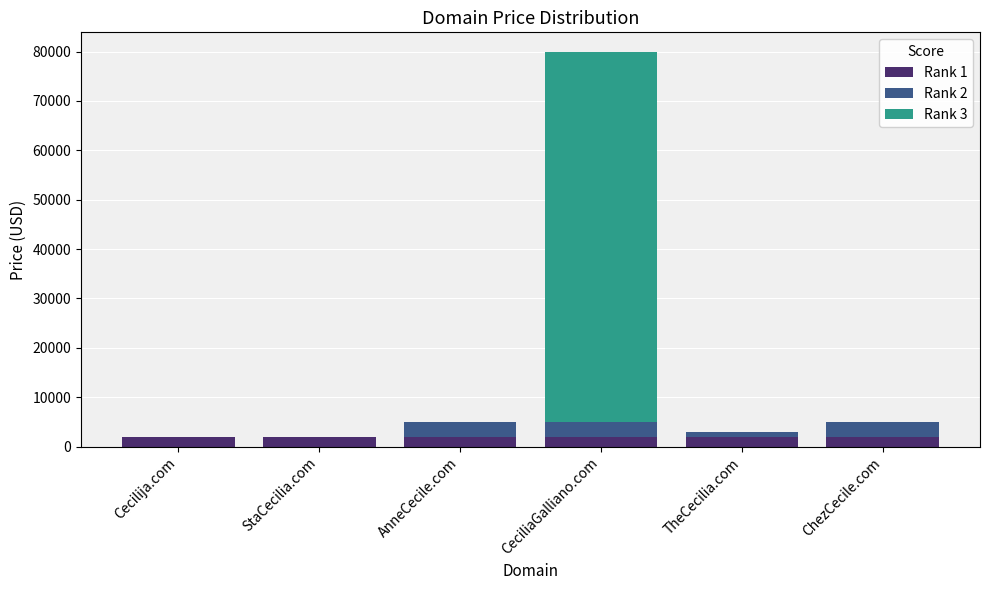

At which category is the sum across all series the highest?

CeciliaGalliano.com